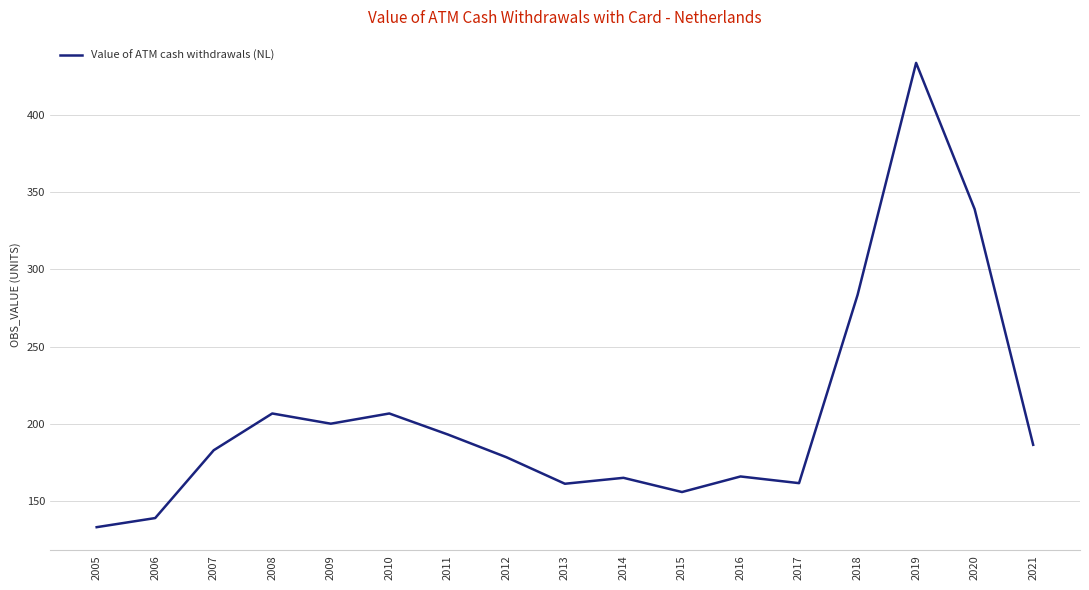

What is the approximate value at 2010?

206.7